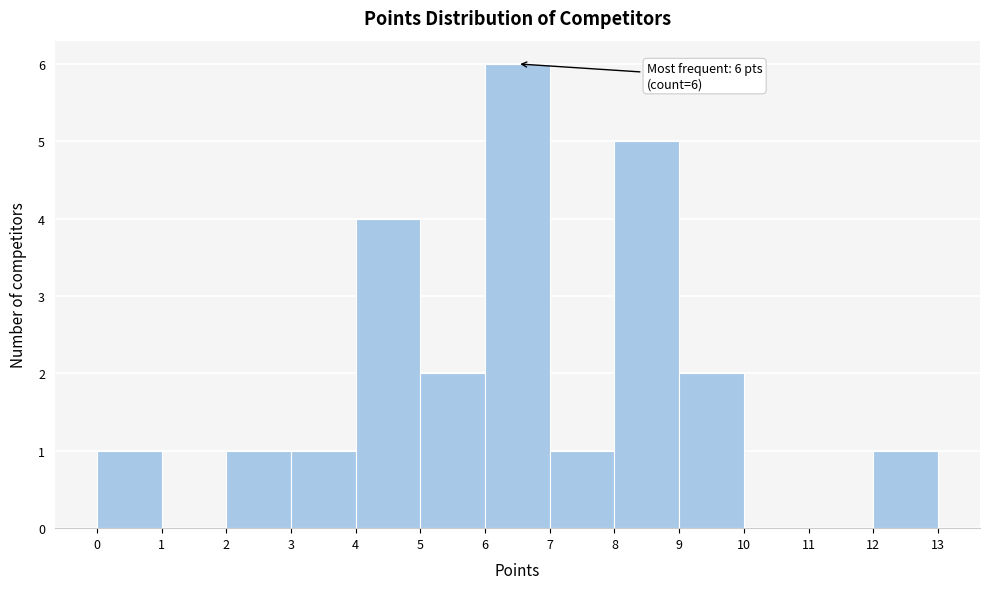

Which range on the x-axis has the tallest bar?

6 to 7